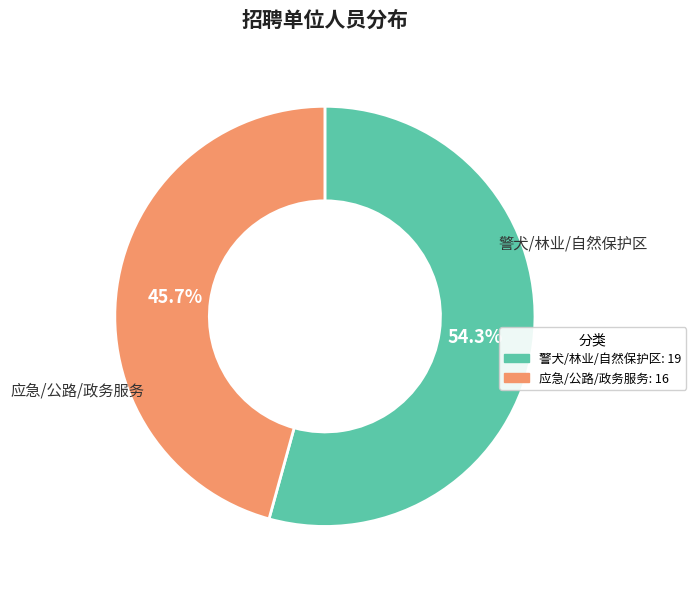

Does any single category account for the majority?

Yes